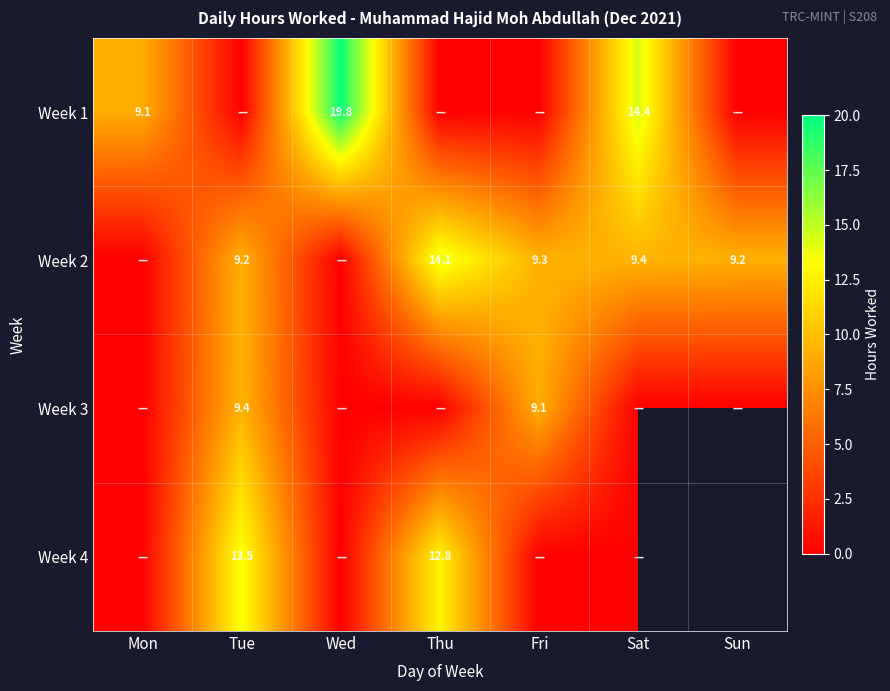

Which series has the widest spread of values?

Week 1